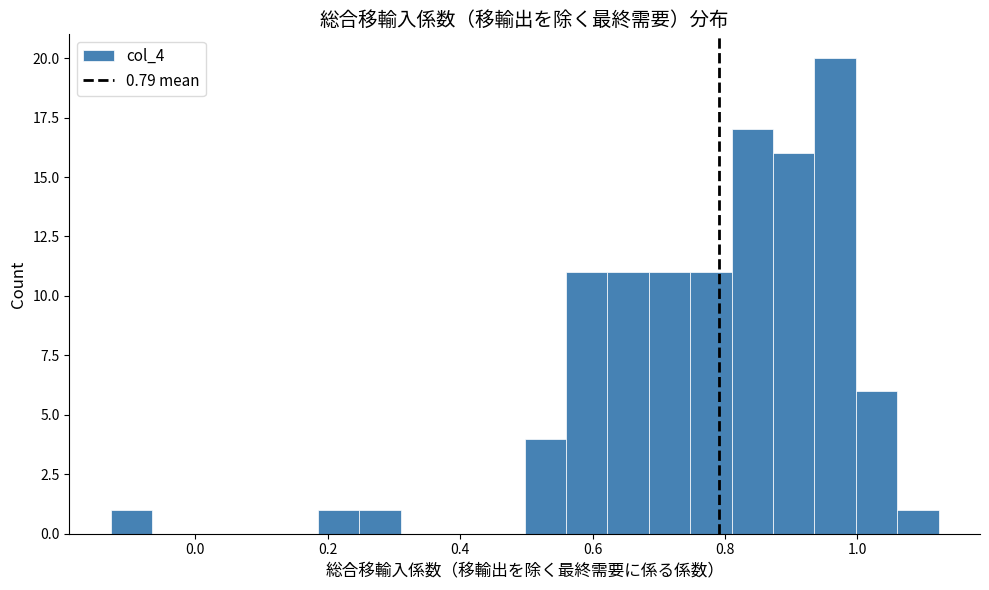

Around what value on the x-axis is the tallest bar? Give the approximate position of its centre, as read against the axis.

0.96